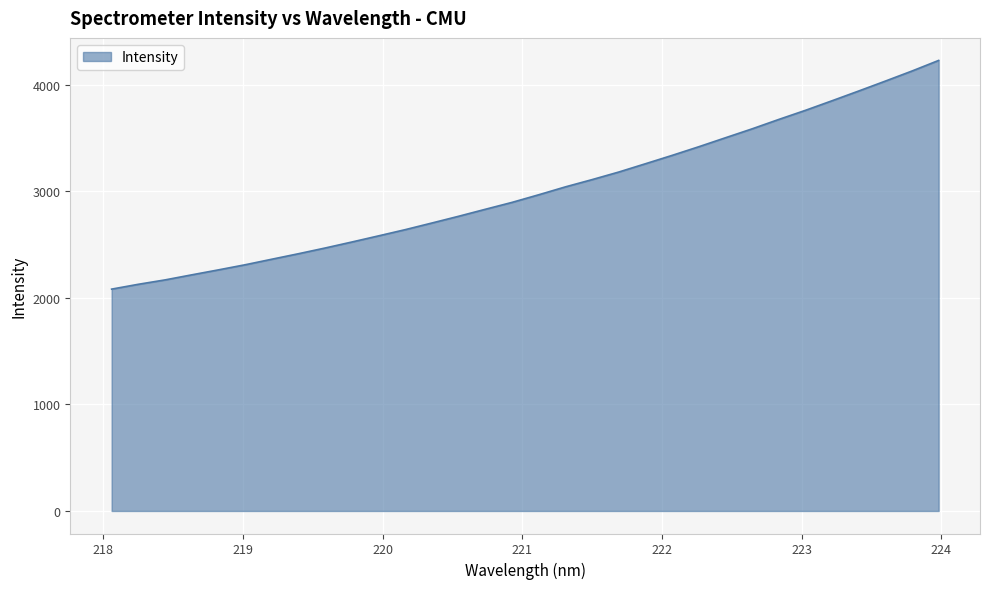

How many distinct data groups are displayed?

1